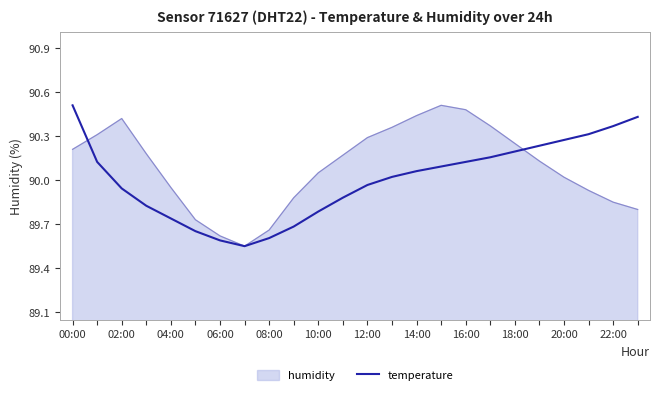

Which series has the largest total across all categories?

humidity